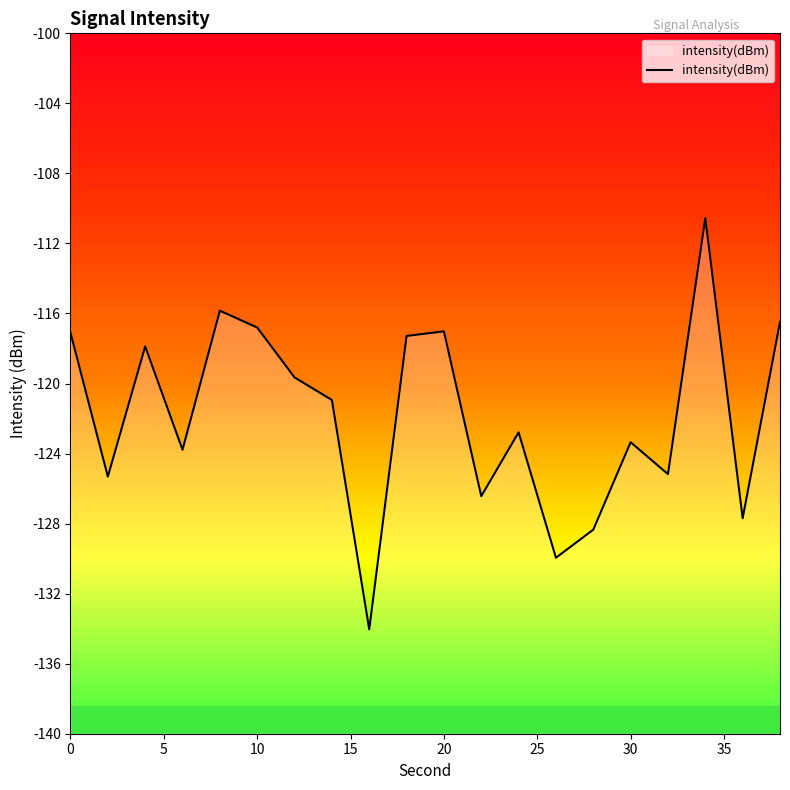

How many points are higher than both their immediate neighbors (excluding endpoints)?

6